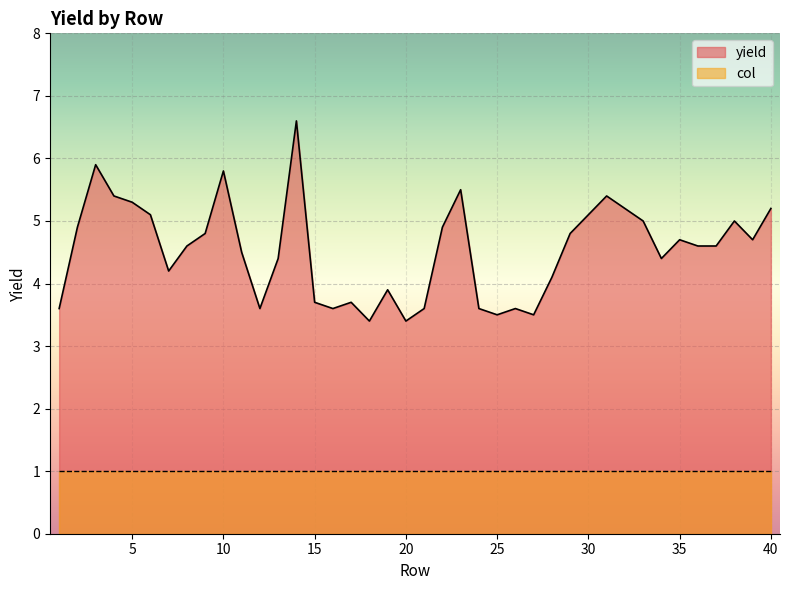

Rank the categories by value from highest to lowest.

14, 3, 10, 23, 4, 31, 5, 32, 40, 6, 30, 33, 38, 2, 22, 9, 29, 35, 39, 8, 36, 37, 11, 13, 34, 7, 28, 19, 15, 17, 1, 12, 16, 21, 24, 26, 25, 27, 18, 20